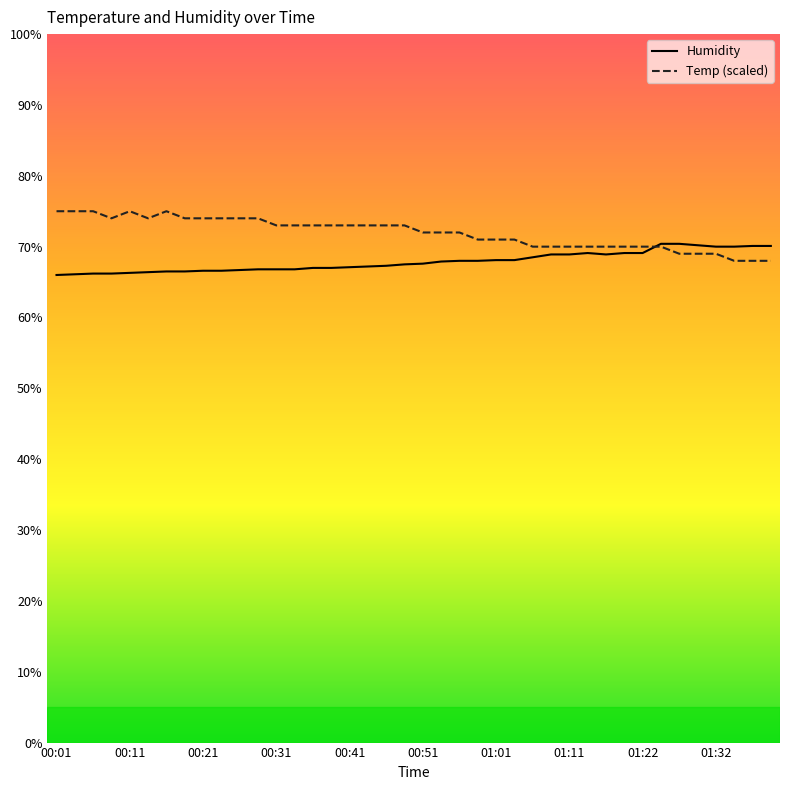

What is the difference between the second highest and second lowest values in the Humidity series?

4.3